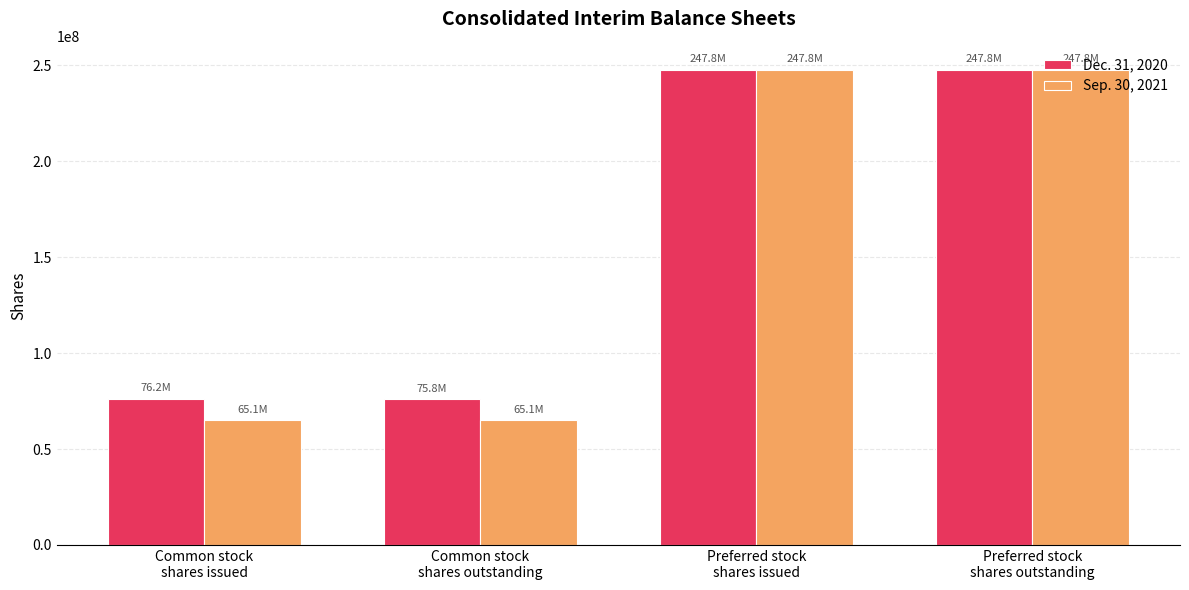

What is the minimum value for Sep. 30, 2021?

65062181